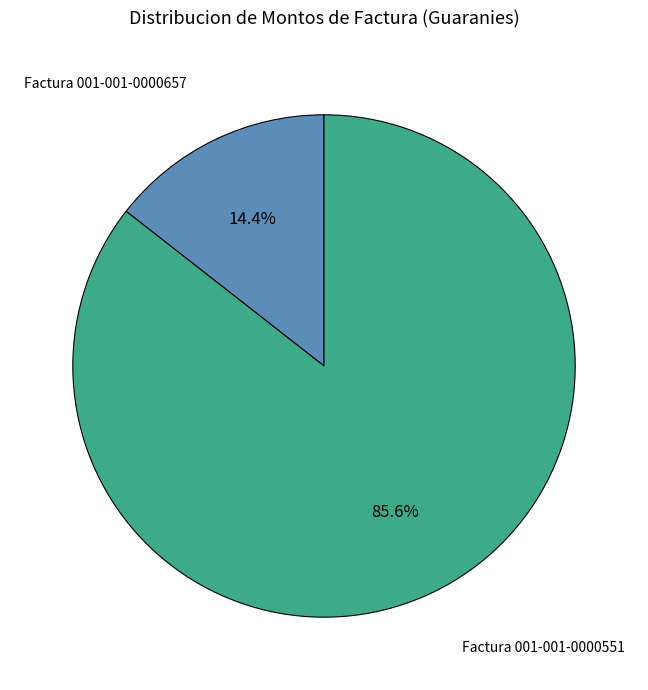

Is there any slice that represents more than half of the pie?

Yes